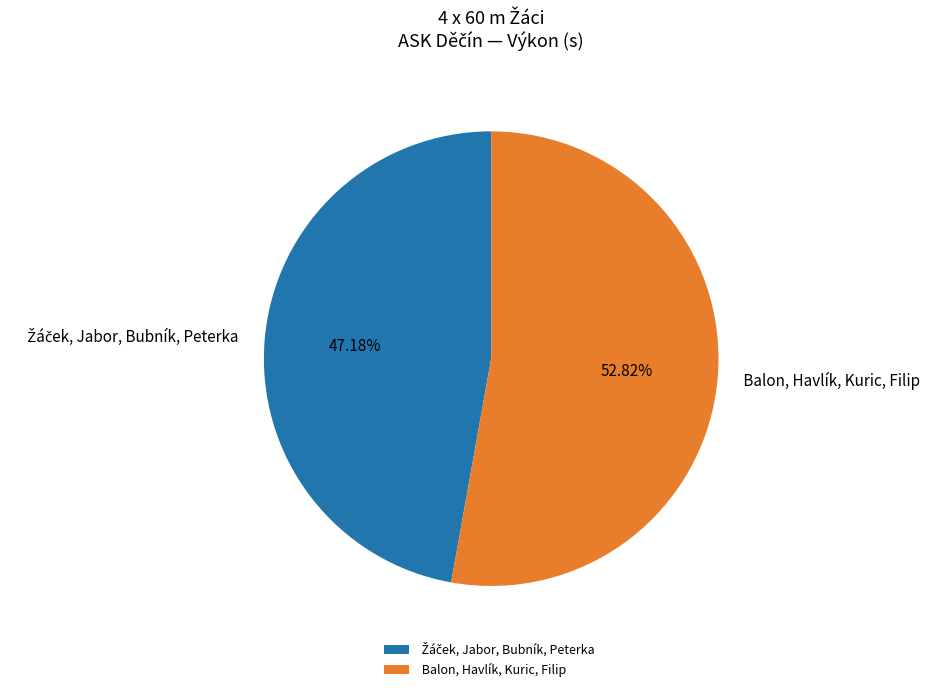

Which category accounts for the majority?

Balon, Havlík, Kuric, Filip